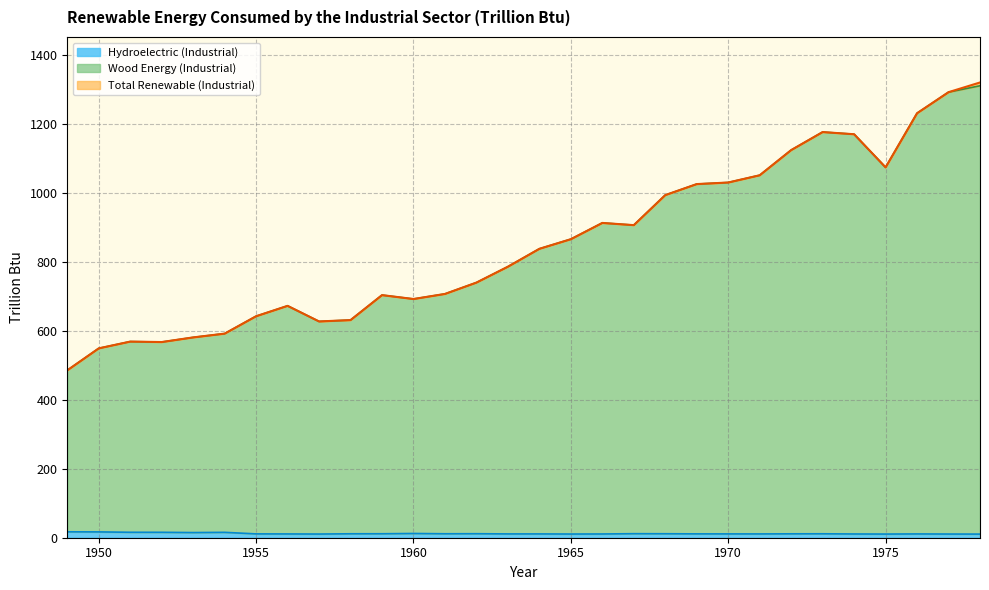

The Hydroelectric (Industrial) series shows 11.1 at 1970. True or false?

True